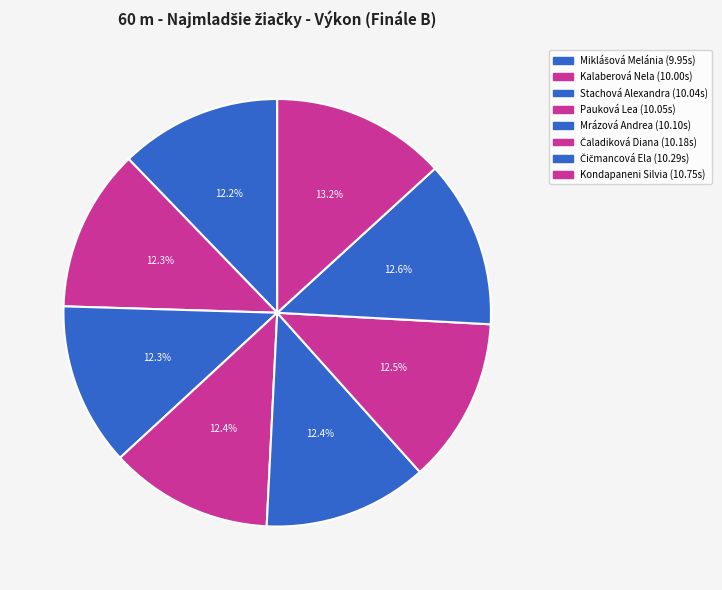

True or false: Pauková Lea accounts for 12% of the total.

True